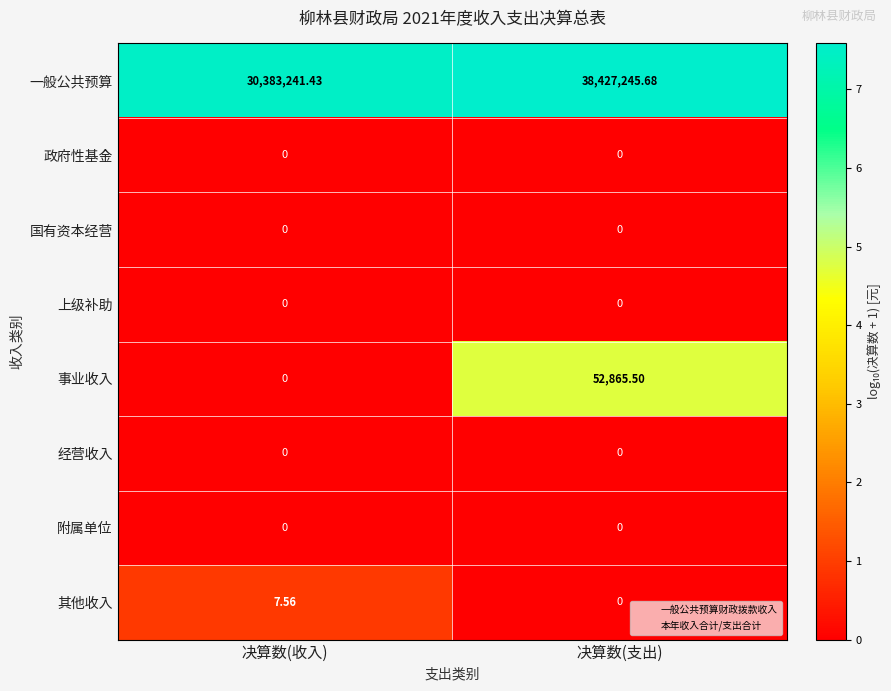

At which category does the chart reach its peak across all series?

决算数(支出)